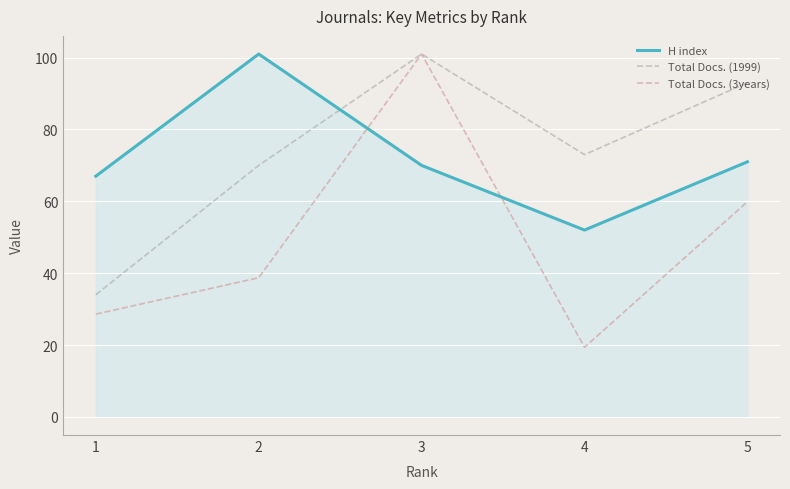

How many lines are shown in the chart?

3